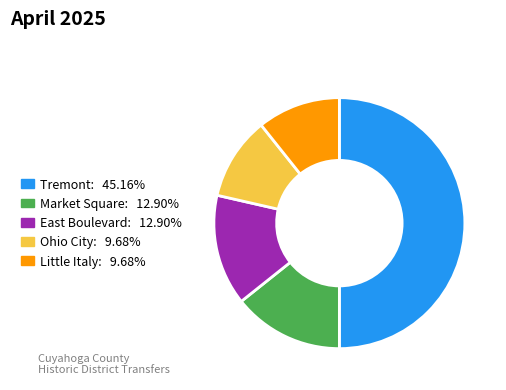

Which category has the biggest portion of the pie?

Tremont